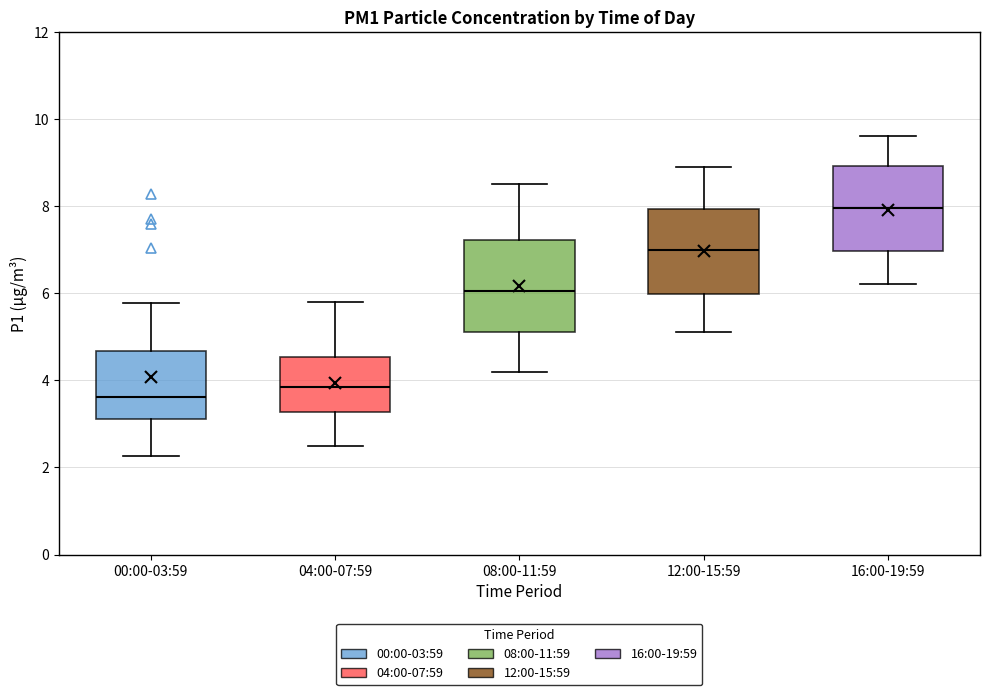

Where is the lower edge of the box for 16:00-19:59 on the y-axis? The values are not printed on the chart, so give them approximately, as read against the axis.

7.0